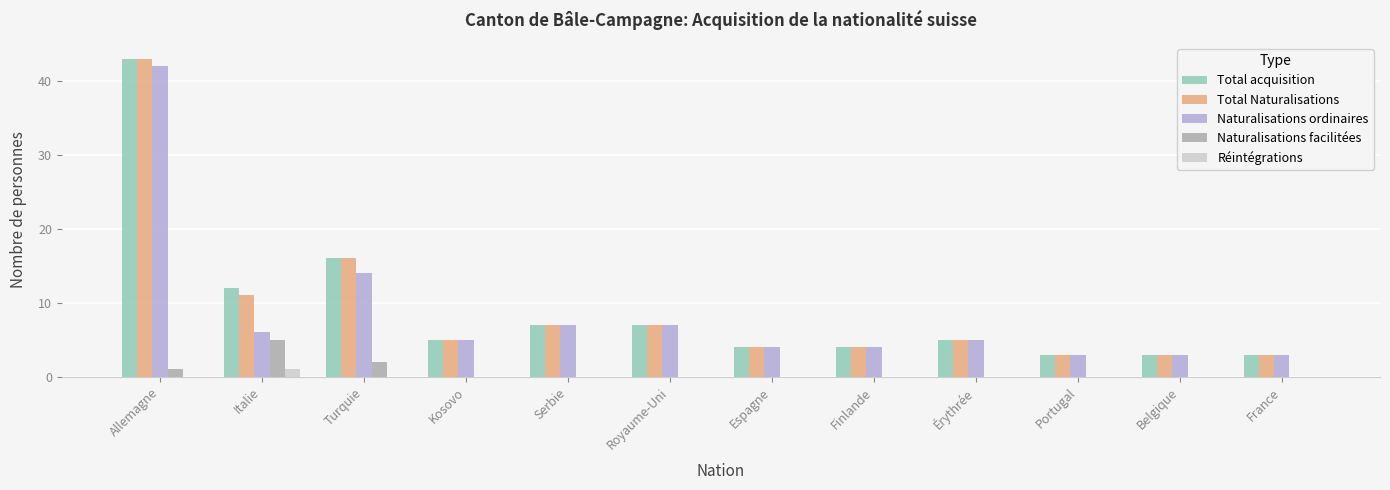

Reading left to right, extract all data points from this chart.

Total acquisition: 43	12	16	5	7	7	4	4	5	3	3	3
Total Naturalisations: 43	11	16	5	7	7	4	4	5	3	3	3
Naturalisations ordinaires: 42	6	14	5	7	7	4	4	5	3	3	3
Naturalisations facilitées: 1	5	2	0	0	0	0	0	0	0	0	0
Réintégrations: 0	1	0	0	0	0	0	0	0	0	0	0